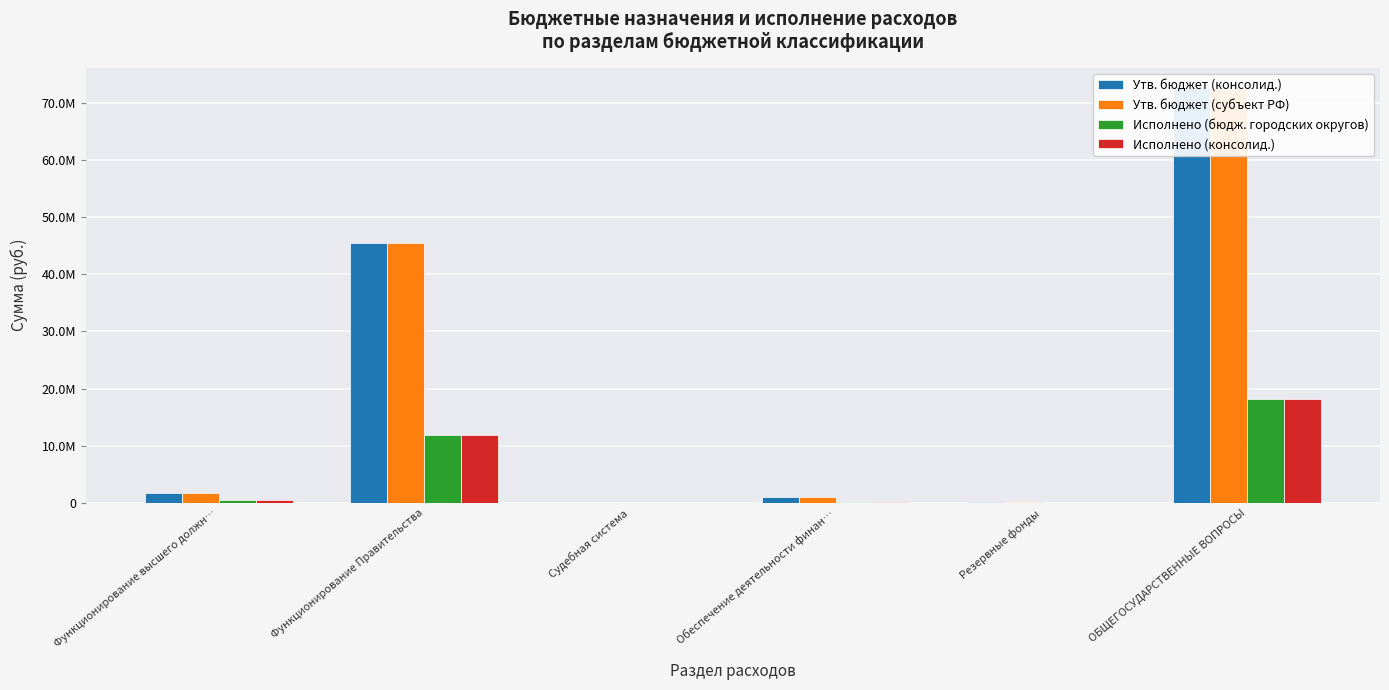

What is the maximum value shown in the chart?

72536262.0